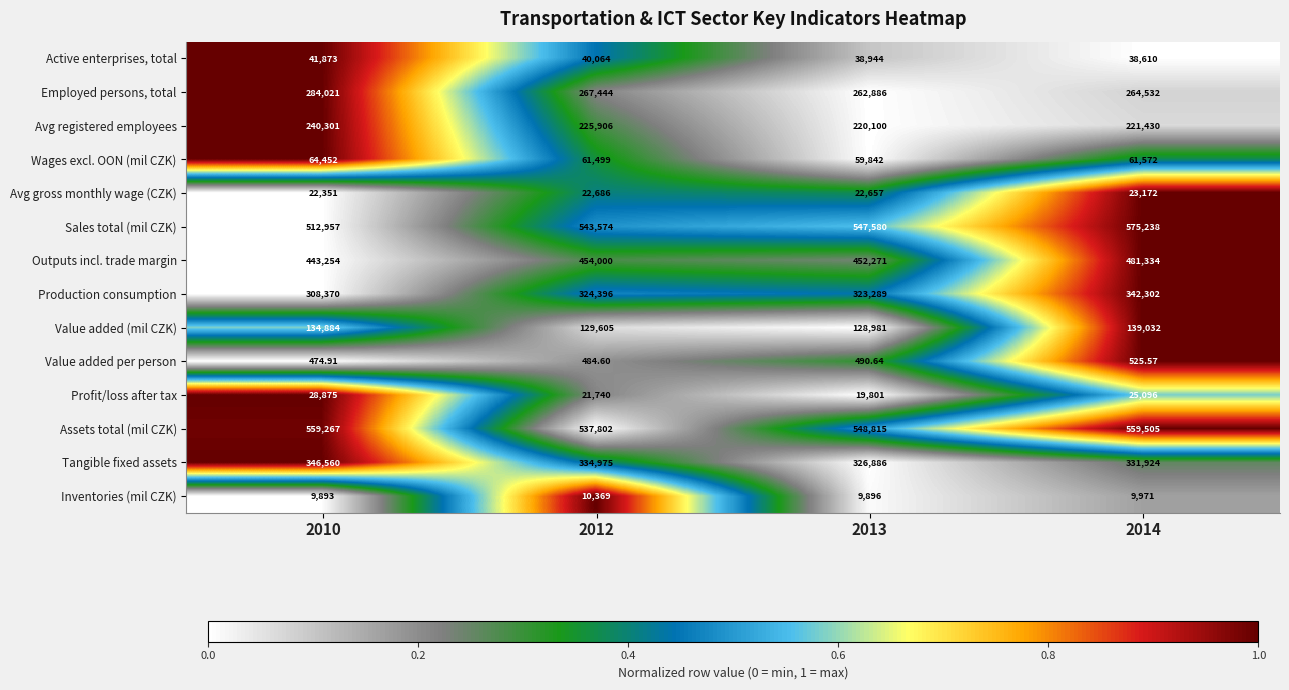

How many distinct data groups are displayed?

14